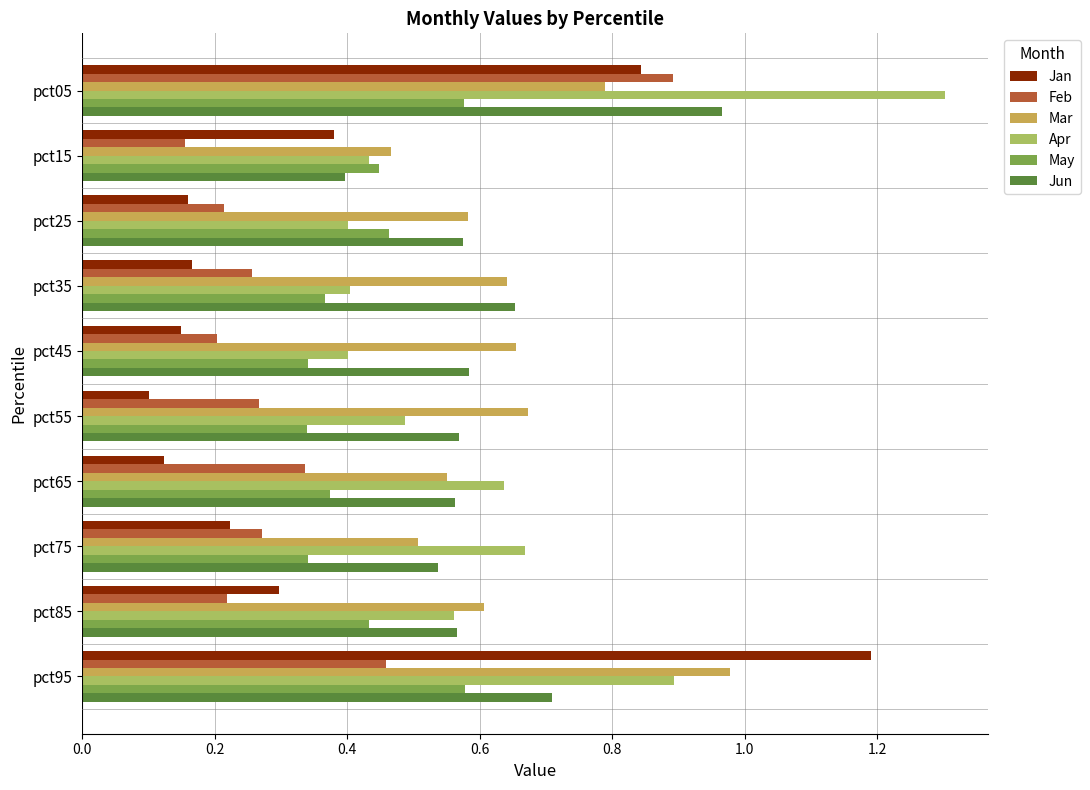

What are all the series names shown in the legend?

Jan, Feb, Mar, Apr, May, Jun